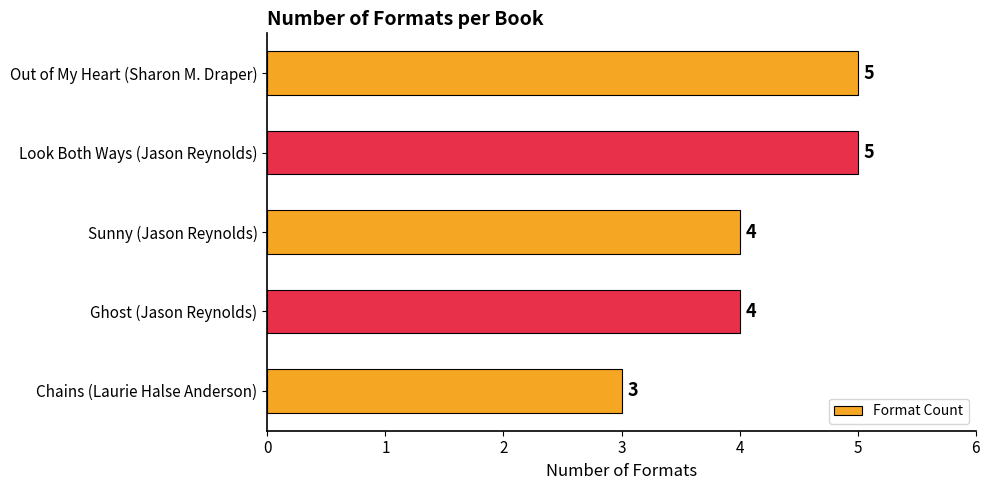

At which category does the chart reach its minimum across all series?

Chains (Laurie Halse Anderson)